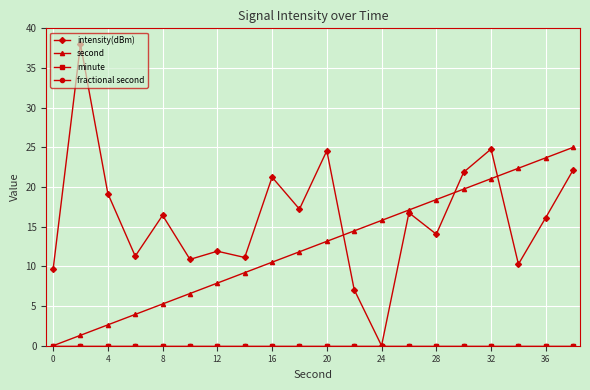

Reading left to right, transcribe all the data shown in this chart.

intensity(dBm): 9.6	38.0	19.2	11.3	16.4	10.9	11.9	11.1	21.2	17.2	24.6	7.1	0.0	16.8	14.1	21.9	24.8	10.3	16.2	22.2
second: 0.0	1.3	2.6	3.9	5.3	6.6	7.9	9.2	10.5	11.8	13.2	14.5	15.8	17.1	18.4	19.7	21.1	22.4	23.7	25.0
minute: 0.0	0.0	0.0	0.0	0.0	0.0	0.0	0.0	0.0	0.0	0.0	0.0	0.0	0.0	0.0	0.0	0.0	0.0	0.0	0.0
fractional second: 0.0	0.0	0.0	0.0	0.0	0.0	0.0	0.0	0.0	0.0	0.0	0.0	0.0	0.0	0.0	0.0	0.0	0.0	0.0	0.0